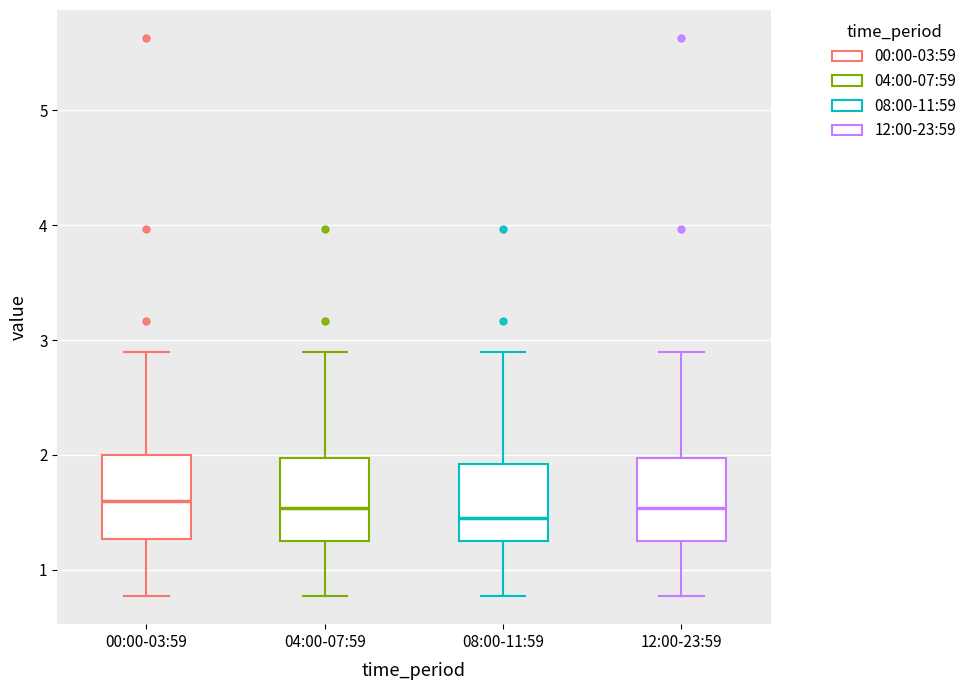

Where does the upper whisker of the box for 04:00-07:59 end on the y-axis? The values are not printed on the chart, so give them approximately, as read against the axis.

2.9